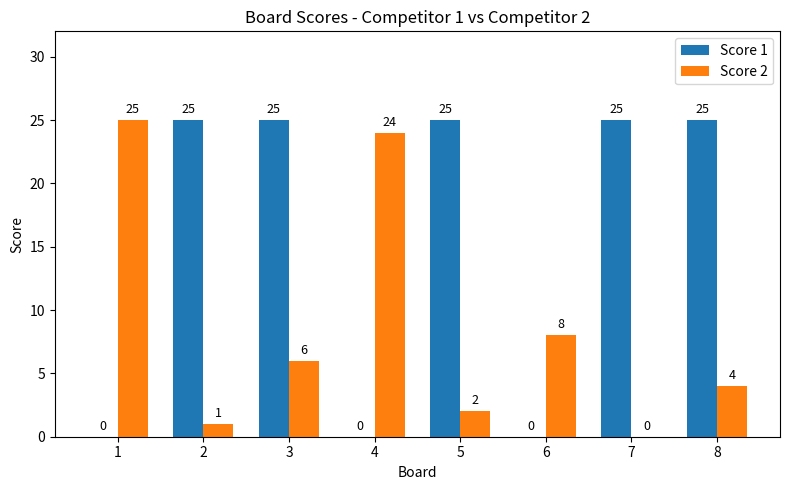

What is the maximum value shown in the chart?

25